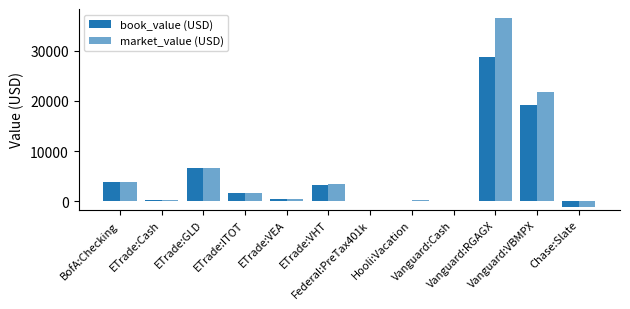

Reading right to left, transcribe all the data shown in this chart.

book_value (USD): -1161.4	19200.0	28800.1	-0.1	0.0	0.0	3260.0	397.4	1642.0	6593.7	285.2	3871.6
market_value (USD): -1161.4	21788.8	36439.1	-0.1	146.0	0.0	3437.2	441.8	1696.1	6616.5	285.2	3871.6